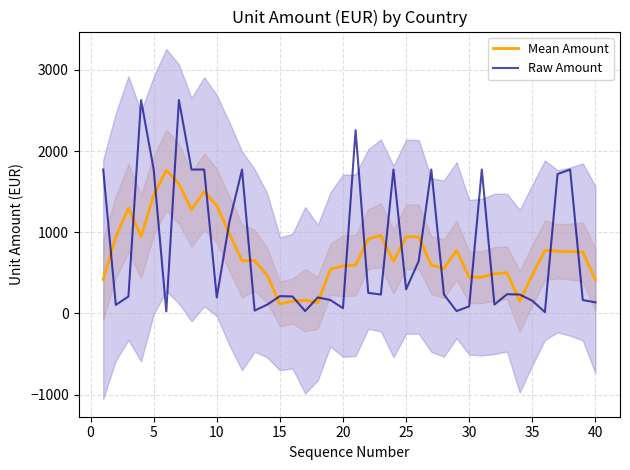

The value of Mean Amount at 40 is 414.4. True or false?

True